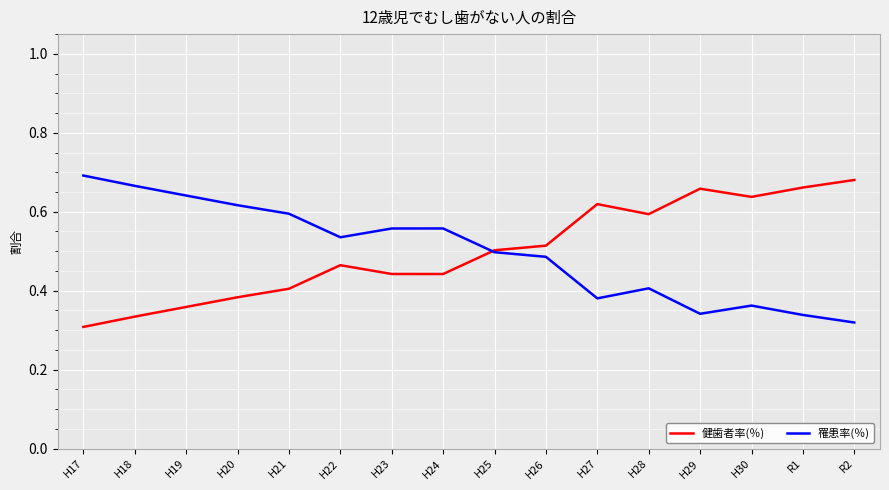

Is the value of 罹患率(％) at R2 greater than the value of 健歯者率(％) at H30?

No